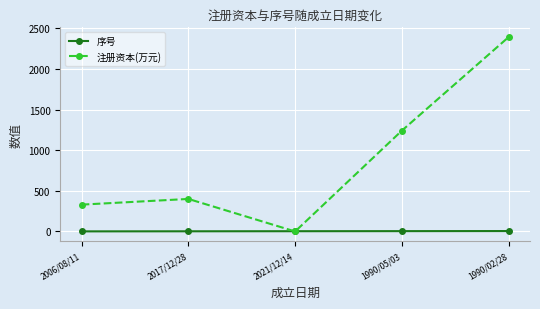

Rank the series by their average value, from highest to lowest.

注册资本(万元), 序号